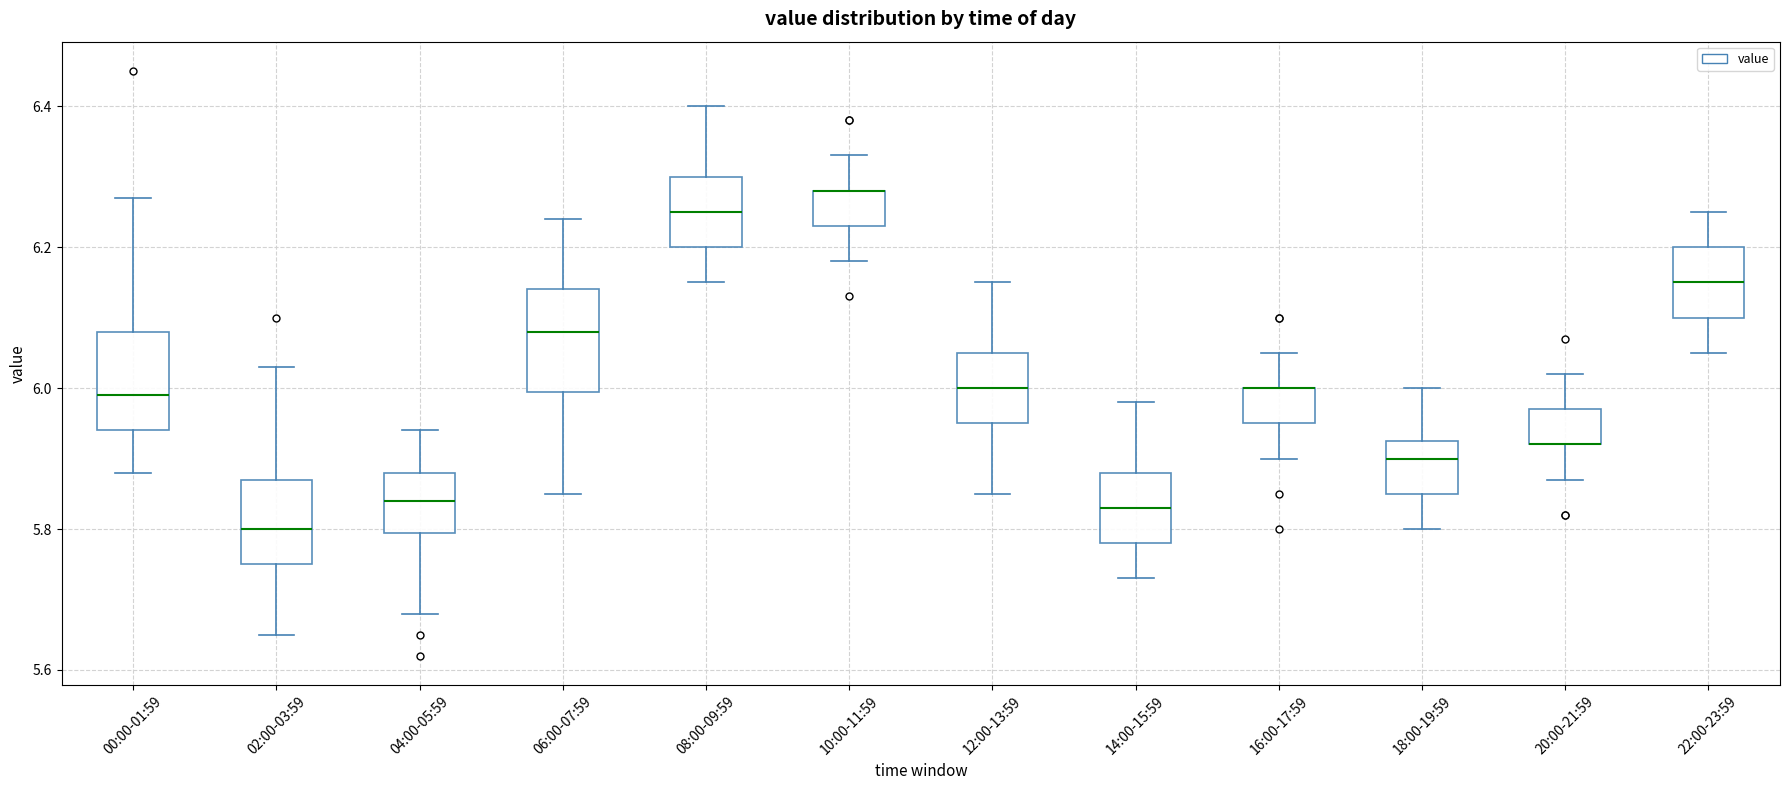

Where is the lower edge of the box for 02:00-03:59 on the y-axis? The values are not printed on the chart, so give them approximately, as read against the axis.

5.76